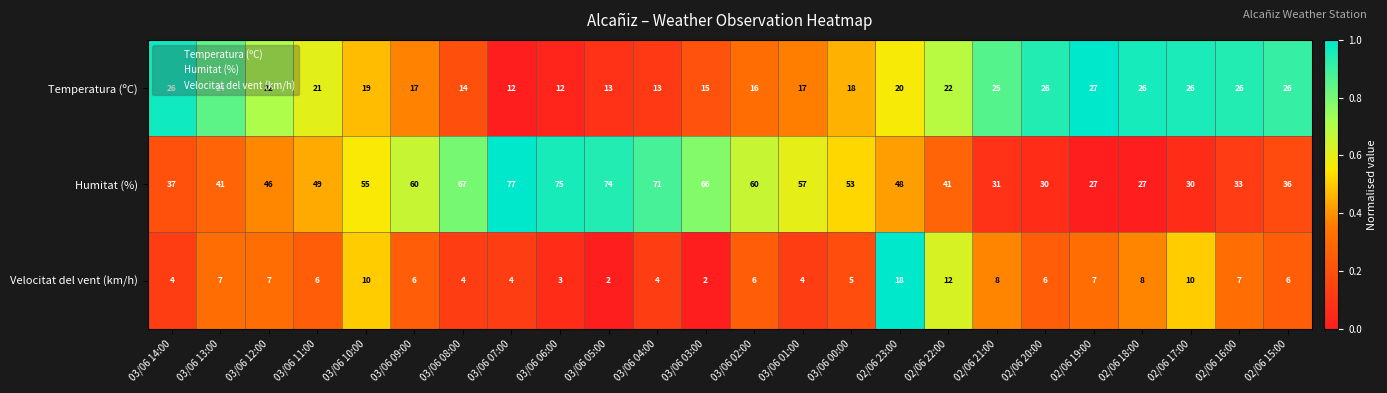

How many distinct data groups are displayed?

3